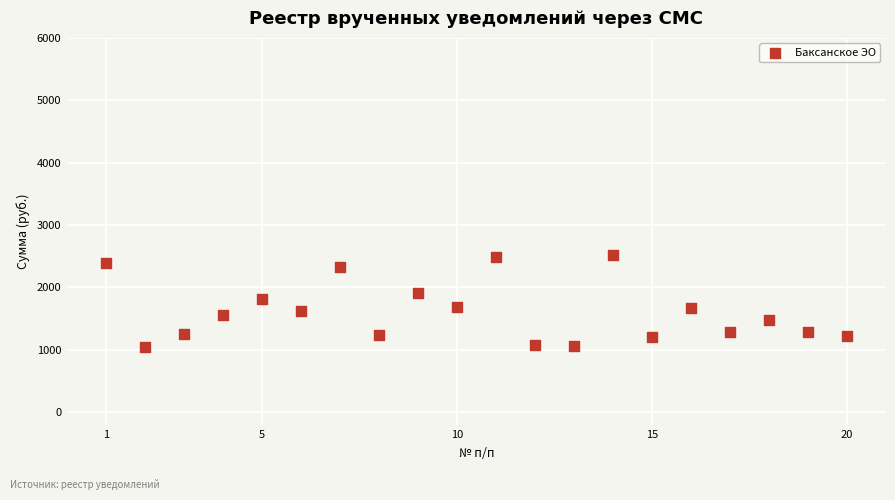

What is the range of X values (max minus min)?

19.0